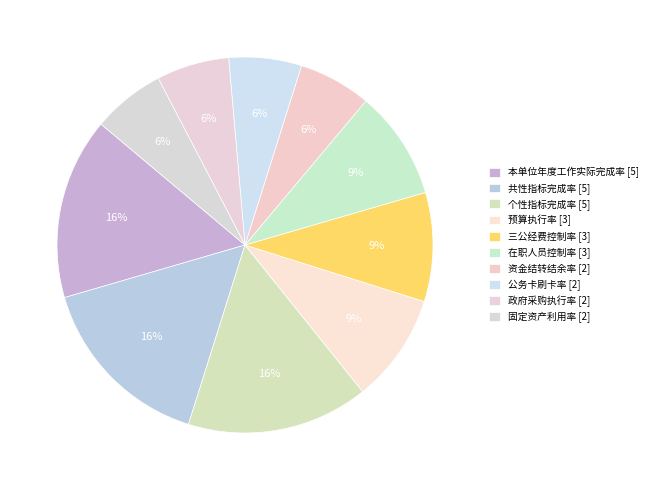

What percentage is NOT represented by 固定资产利用率?

93.8%